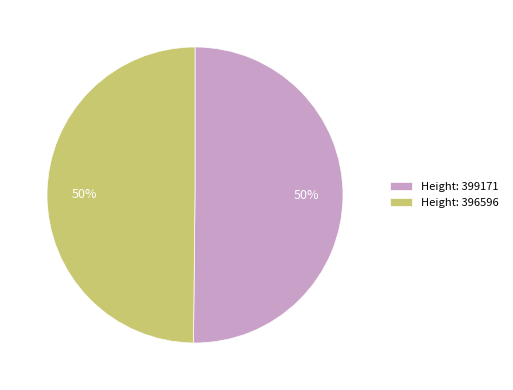

What percentage is the Height: 399171 slice, to the nearest percent?

50%